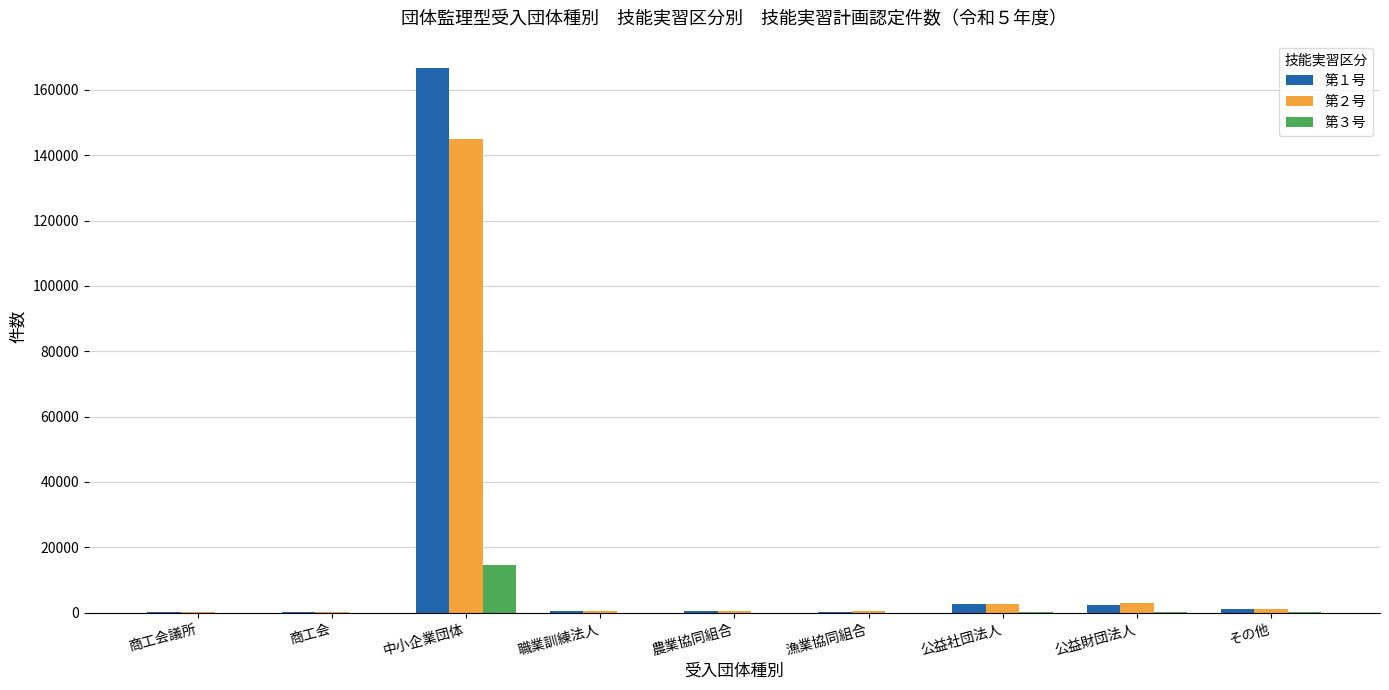

Are the bars grouped side by side (vs. stacked)?

Yes